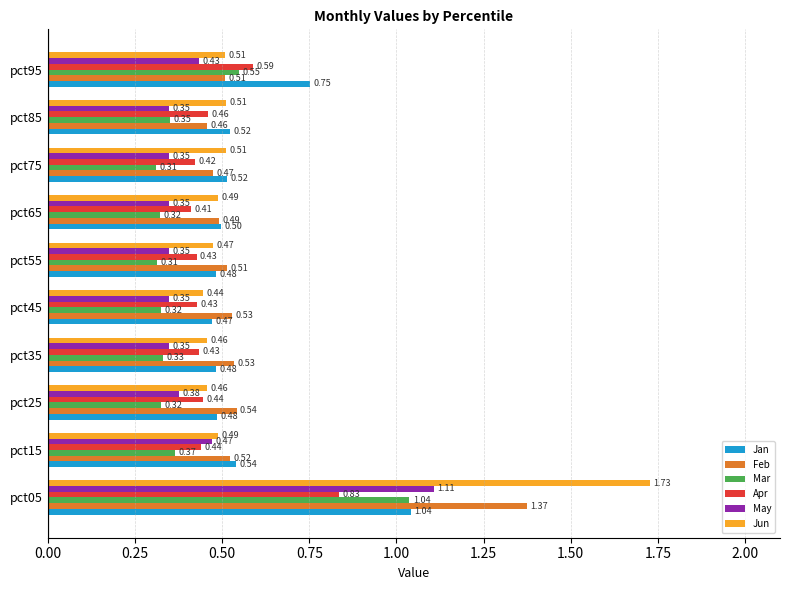

Which series changed the most between pct45 and pct75?

Jun